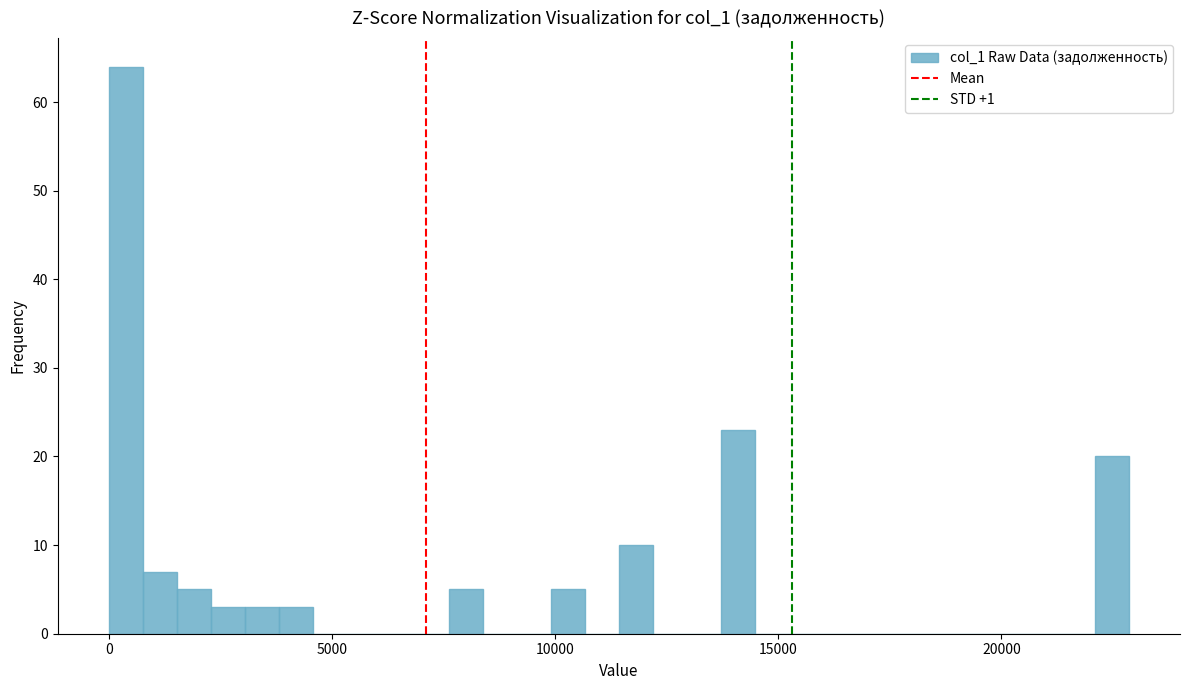

Around what value on the x-axis is the tallest bar? Give the approximate position of its centre, as read against the axis.

500